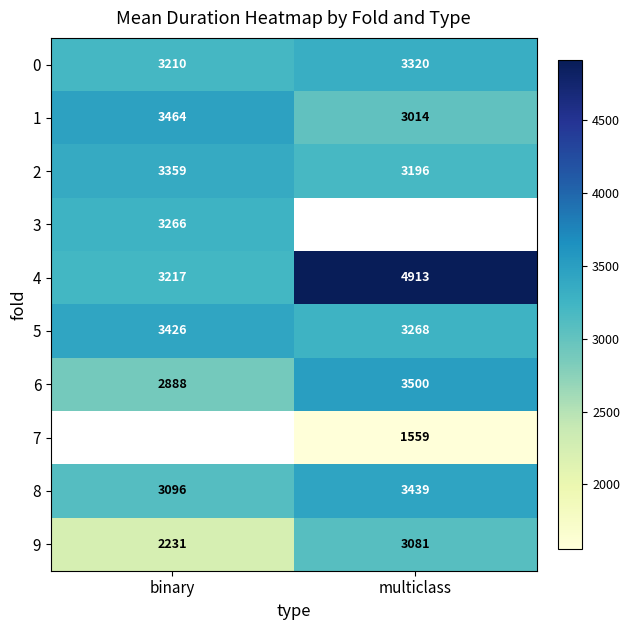

At which label does 1 reach its minimum?

multiclass